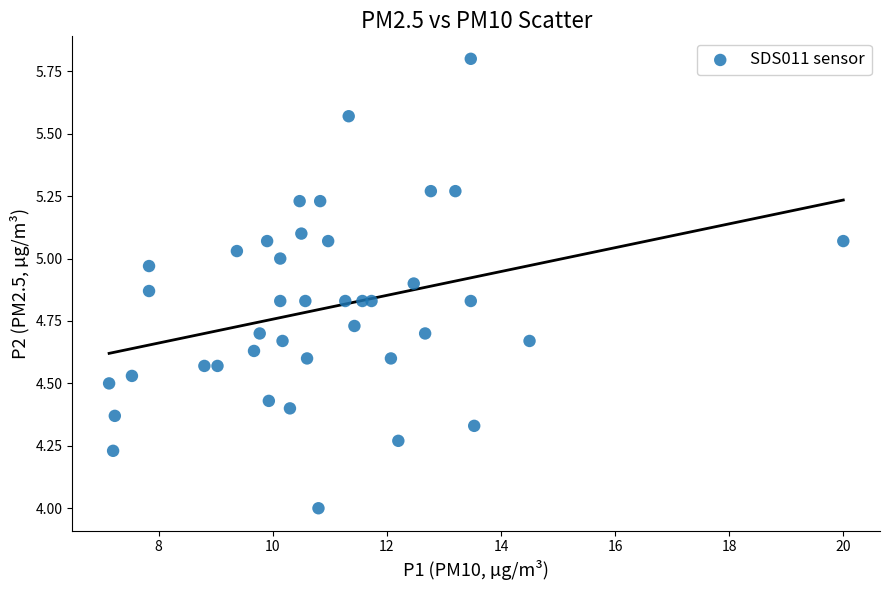

What is the range of X values (max minus min)?

12.9